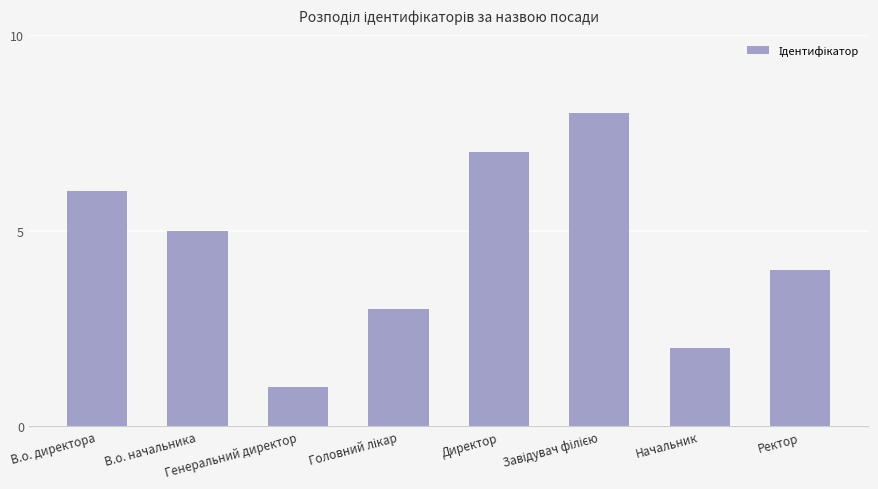

What is the value of the 8th bar from the left?

4